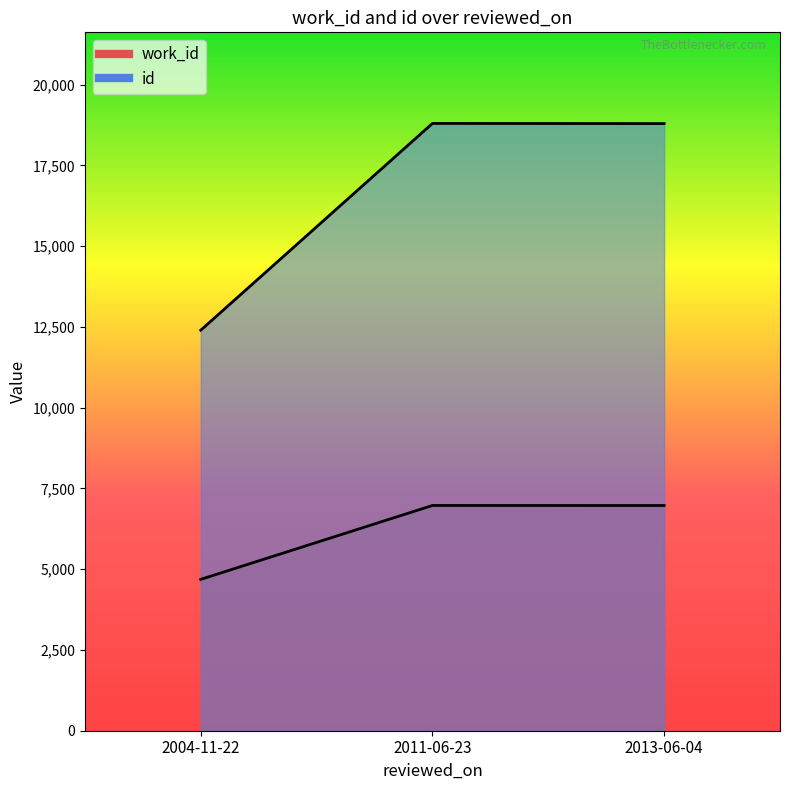

Is the value of id at 2013-06-04 greater than the value of work_id at 2011-06-23?

Yes